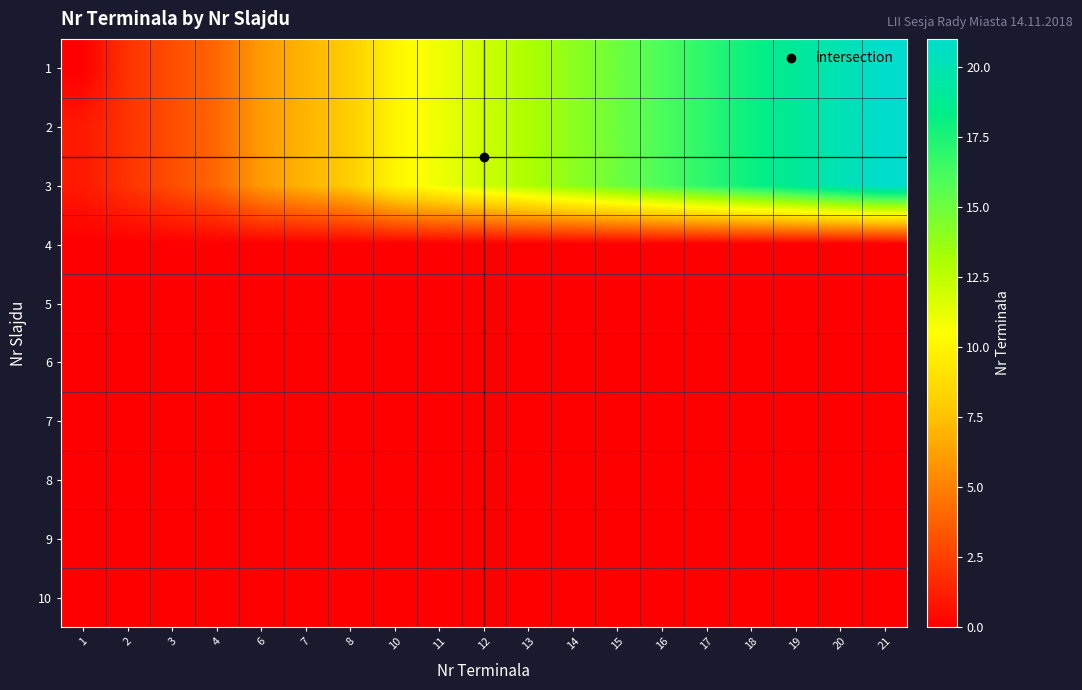

What is the difference between the highest and lowest values at 16?

16